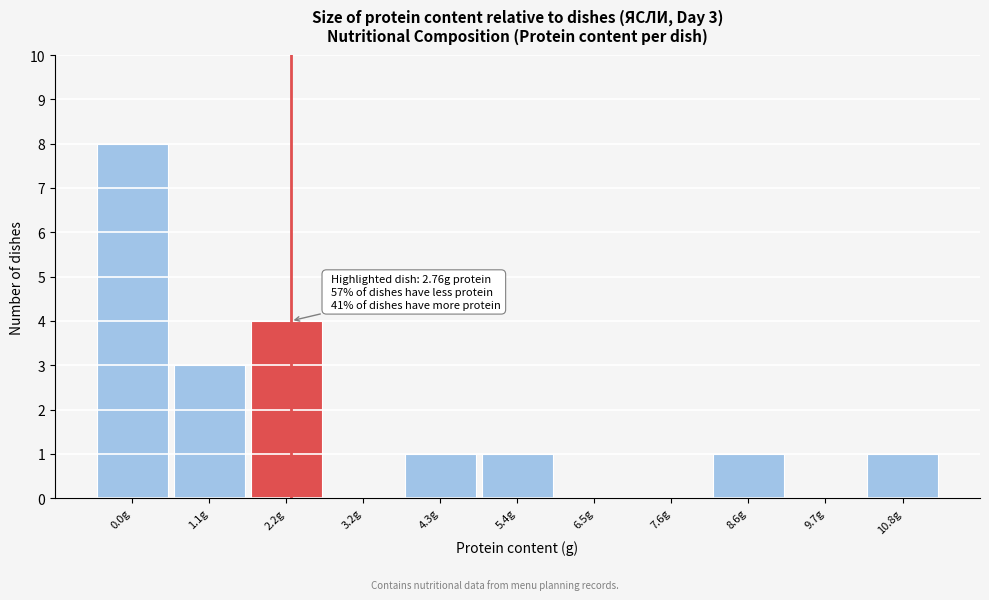

Reading left to right, what are all the values shown in this chart?

0.0g=8	1.1g=3	2.2g=4	3.2g=0	4.3g=1	5.4g=1	6.5g=0	7.6g=0	8.6g=1	9.7g=0	10.8g=1